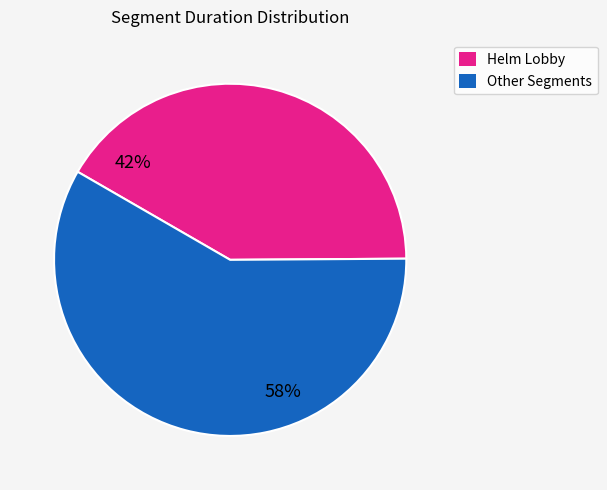

Which has a higher value, Helm Lobby or Other Segments?

Other Segments